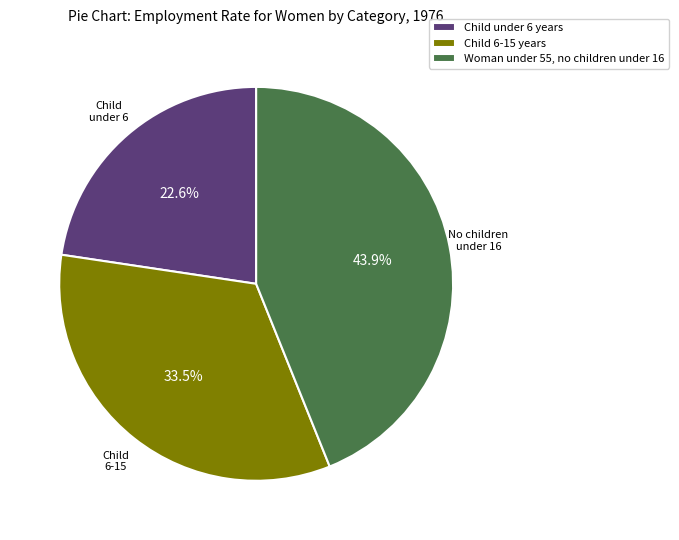

To the nearest percent, what is the difference between the largest and smallest slice percentages?

21%